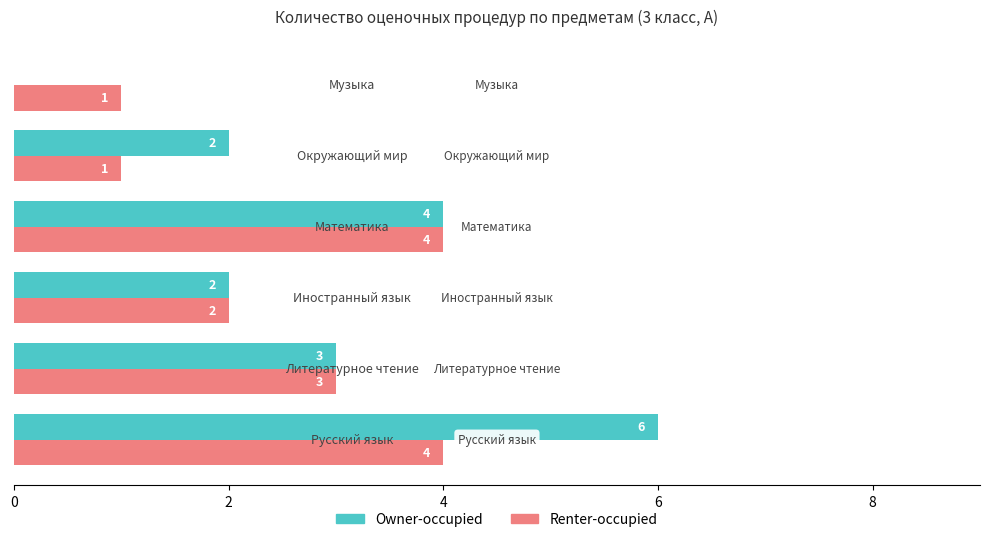

Which series has the largest total across all categories?

Owner-occupied